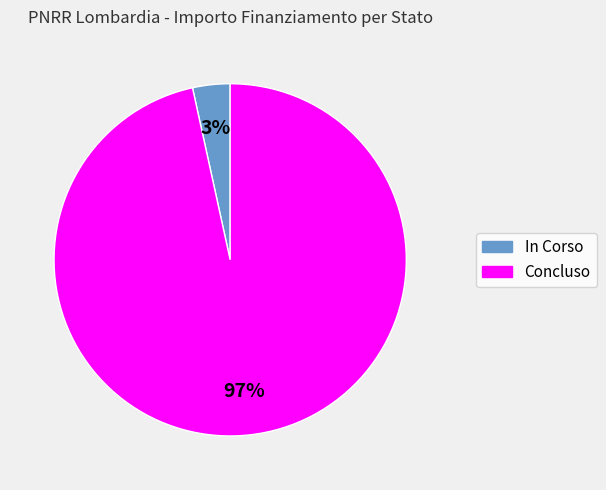

To the nearest percent, what is the combined percentage of In Corso and Concluso?

100%